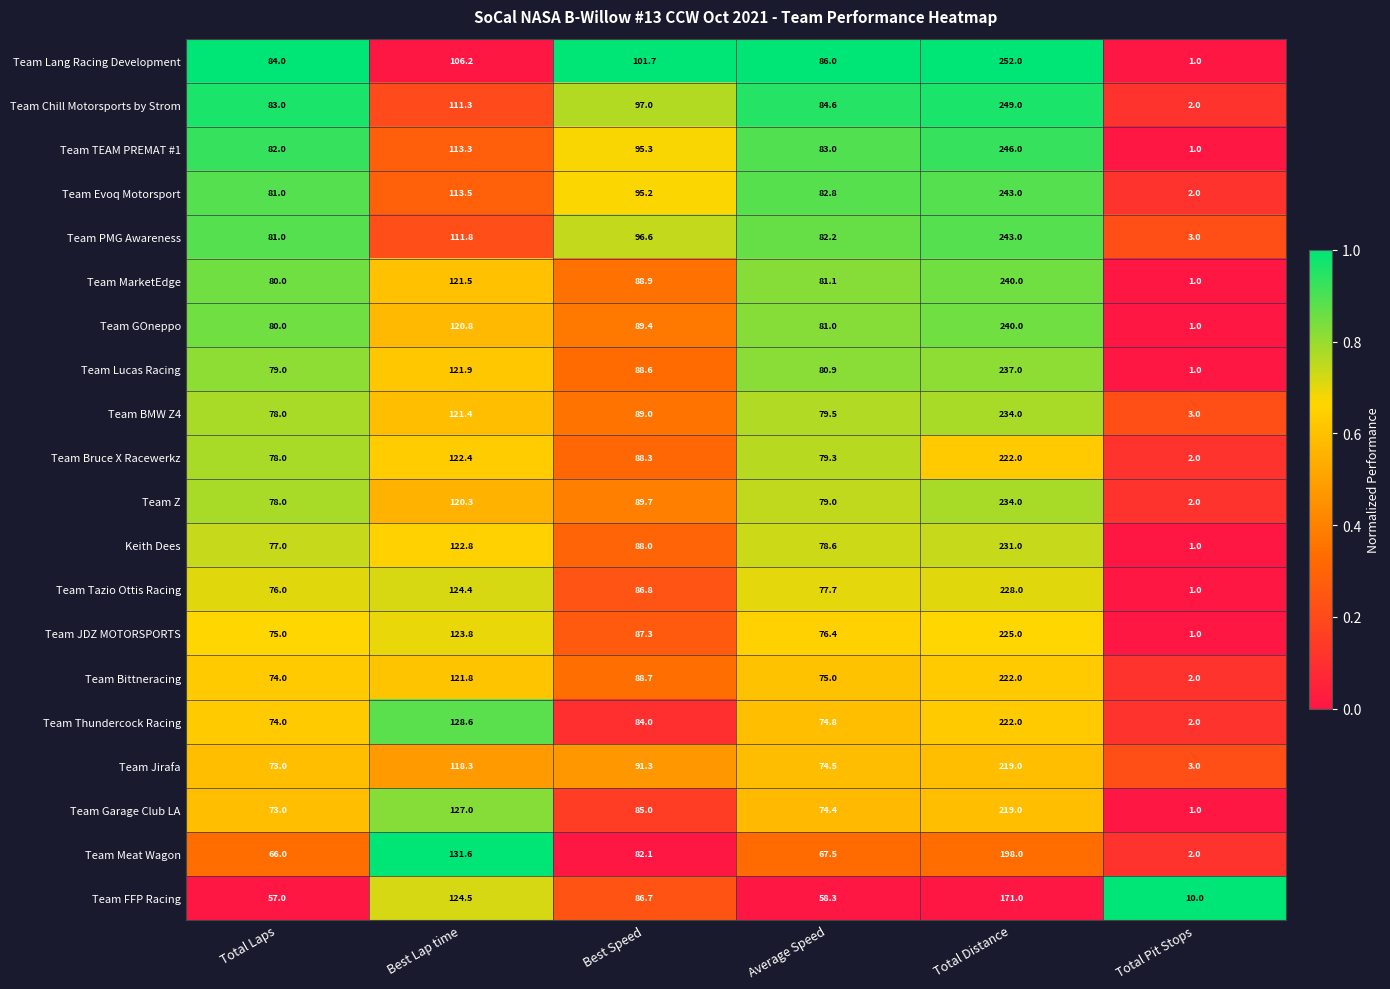

What is the greatest value displayed?

252.0